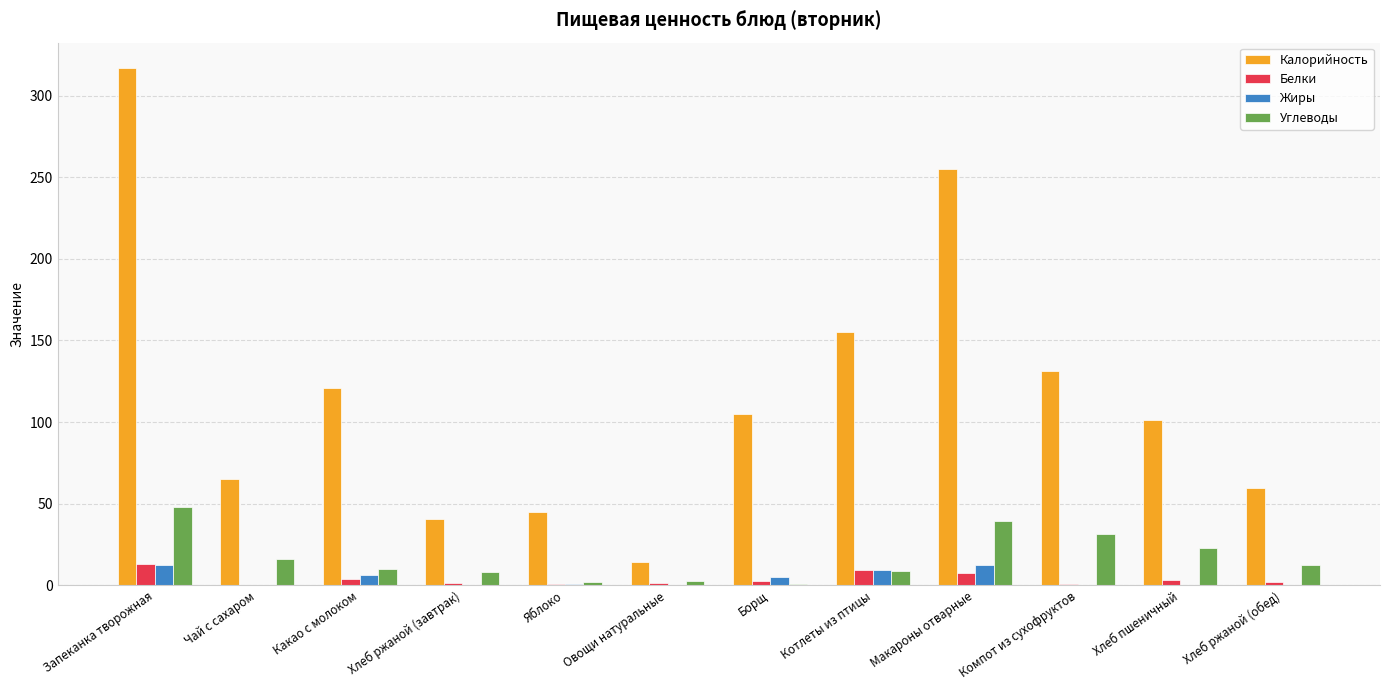

Which series has the largest total across all categories?

Калорийность